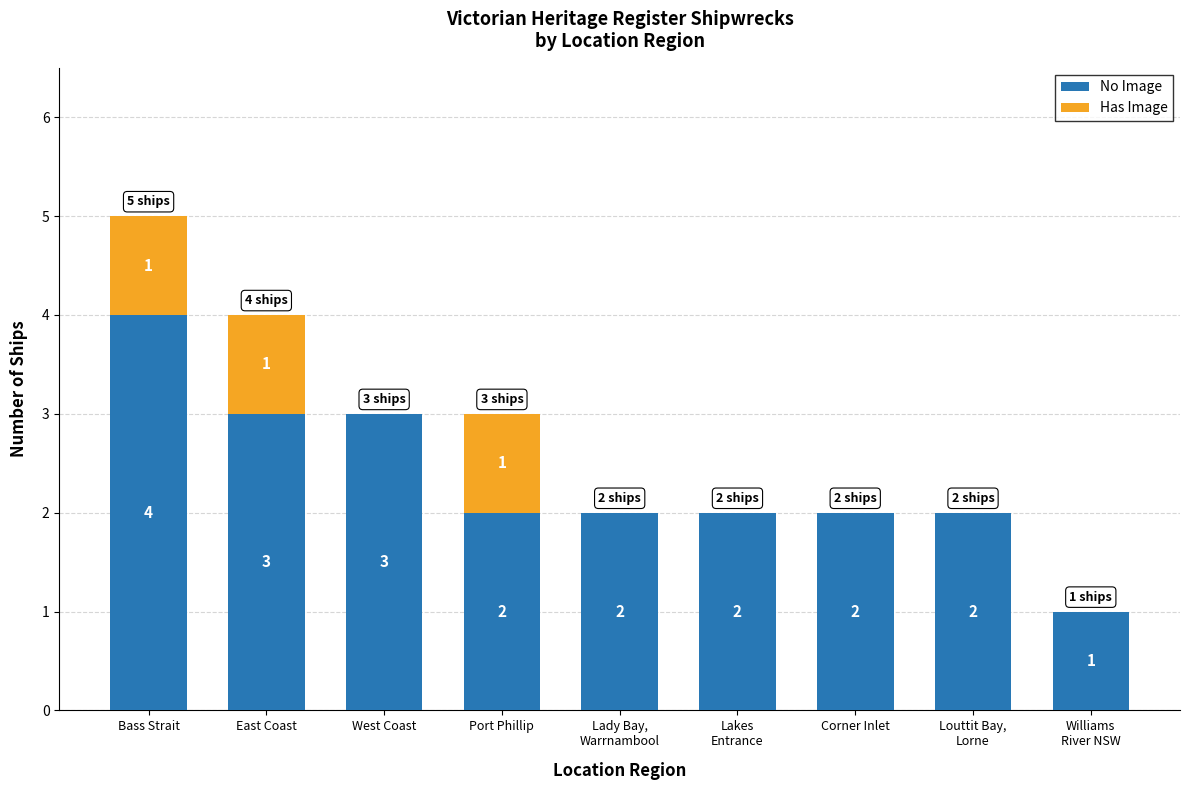

Where does the No Image series first go above 2?

Bass Strait